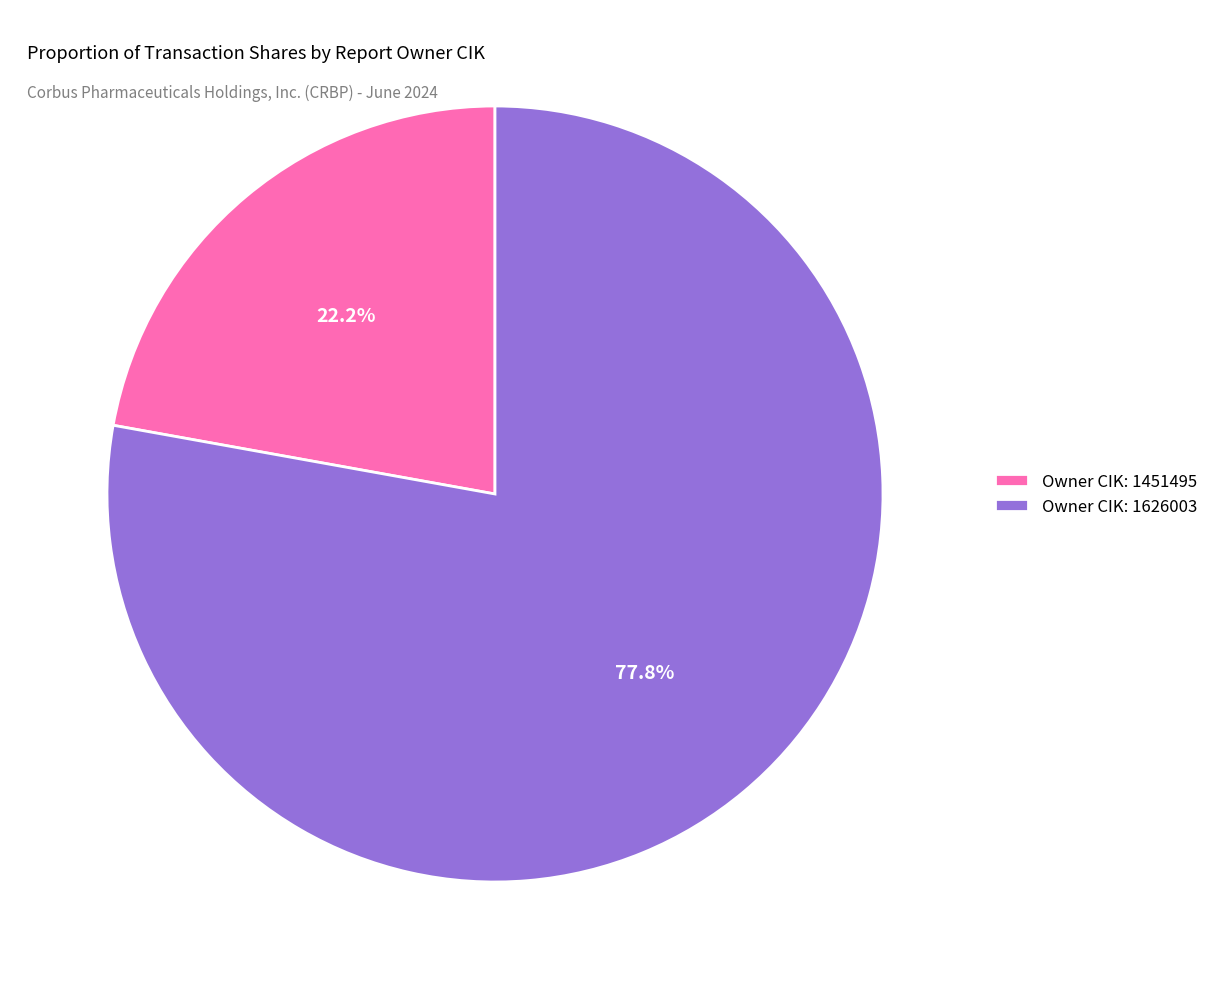

Rank the categories by value from highest to lowest.

Owner CIK: 1626003, Owner CIK: 1451495